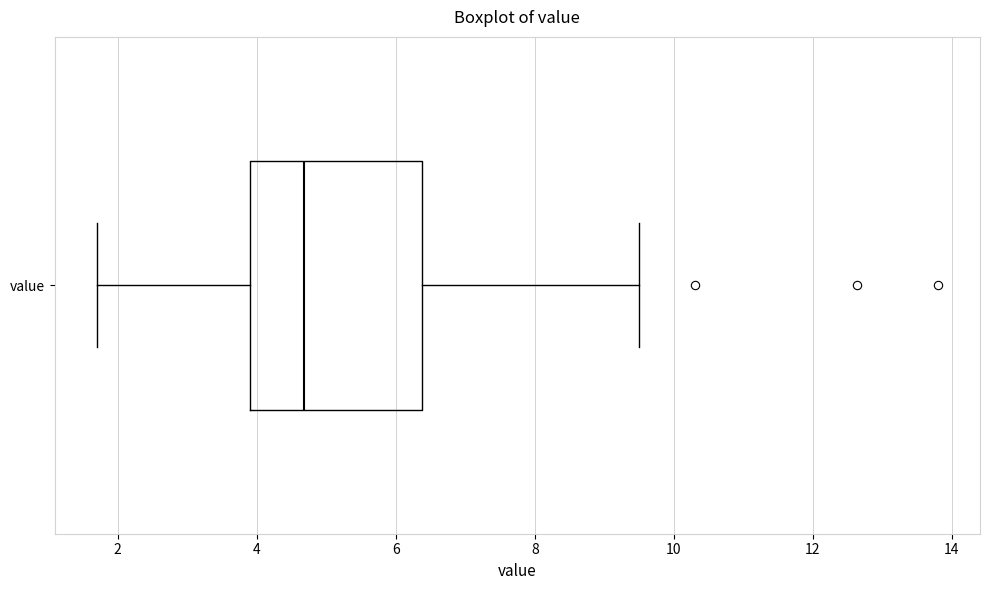

Read this box plot against the x-axis: the position of the median line, the range covered by the box, and the ends of both whiskers. The values are not printed on the chart, so give them approximately, as read against the axis.

median 4.6, box 4.0 to 6.4, whiskers 1.8 to 9.6